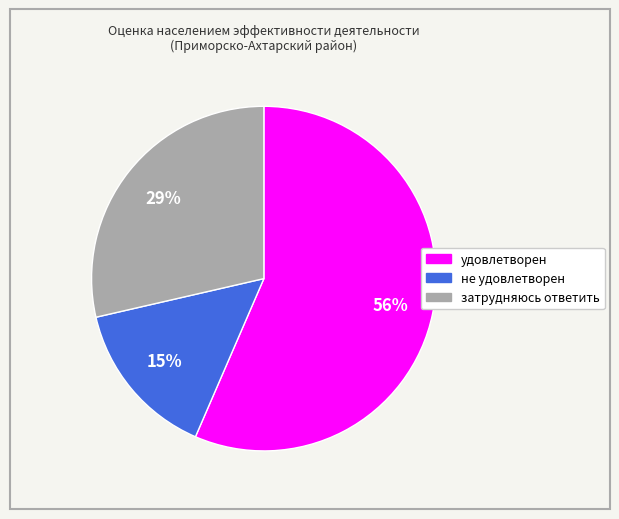

True or false: затрудняюсь ответить accounts for 15% of the total.

False